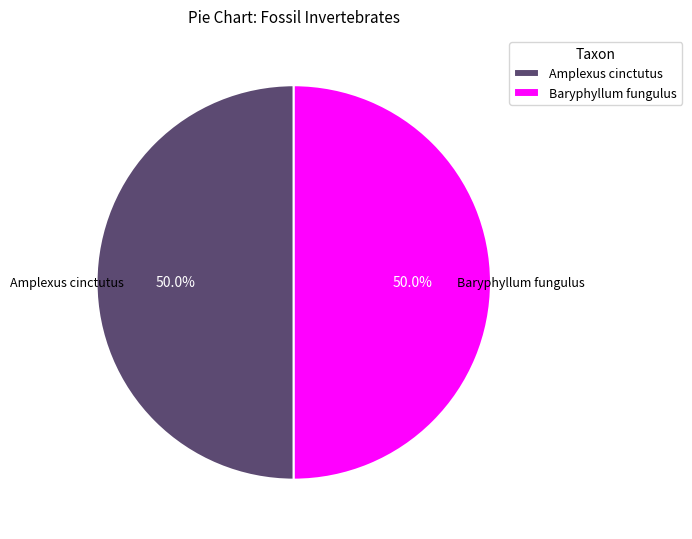

Count the number of slices in the pie.

2